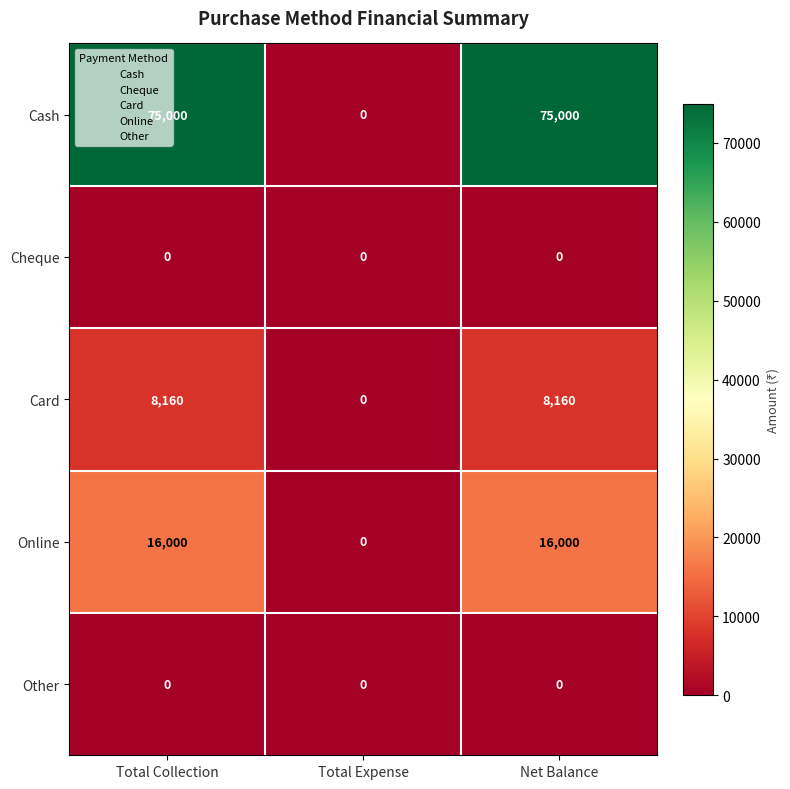

Which series changed the most between Total Collection and Total Expense?

Cash